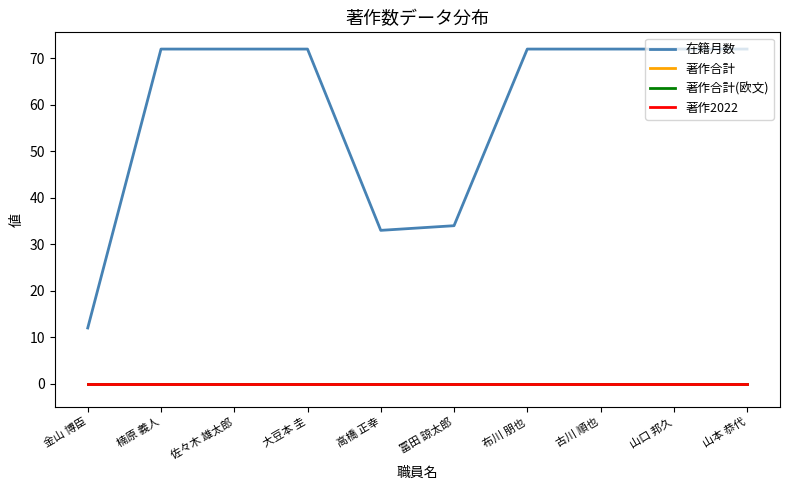

Reading left to right, extract all data points from this chart.

在籍月数: 金山 博臣=12	楠原 義人=72	佐々木 雄太郎=72	大豆本 圭=72	高橋 正幸=33	冨田 諒太郎=34	布川 朋也=72	古川 順也=72	山口 邦久=72	山本 恭代=72
著作合計: 金山 博臣=0	楠原 義人=0	佐々木 雄太郎=0	大豆本 圭=0	高橋 正幸=0	冨田 諒太郎=0	布川 朋也=0	古川 順也=0	山口 邦久=0	山本 恭代=0
著作合計(欧文): 金山 博臣=0	楠原 義人=0	佐々木 雄太郎=0	大豆本 圭=0	高橋 正幸=0	冨田 諒太郎=0	布川 朋也=0	古川 順也=0	山口 邦久=0	山本 恭代=0
著作2022: 金山 博臣=0	楠原 義人=0	佐々木 雄太郎=0	大豆本 圭=0	高橋 正幸=0	冨田 諒太郎=0	布川 朋也=0	古川 順也=0	山口 邦久=0	山本 恭代=0